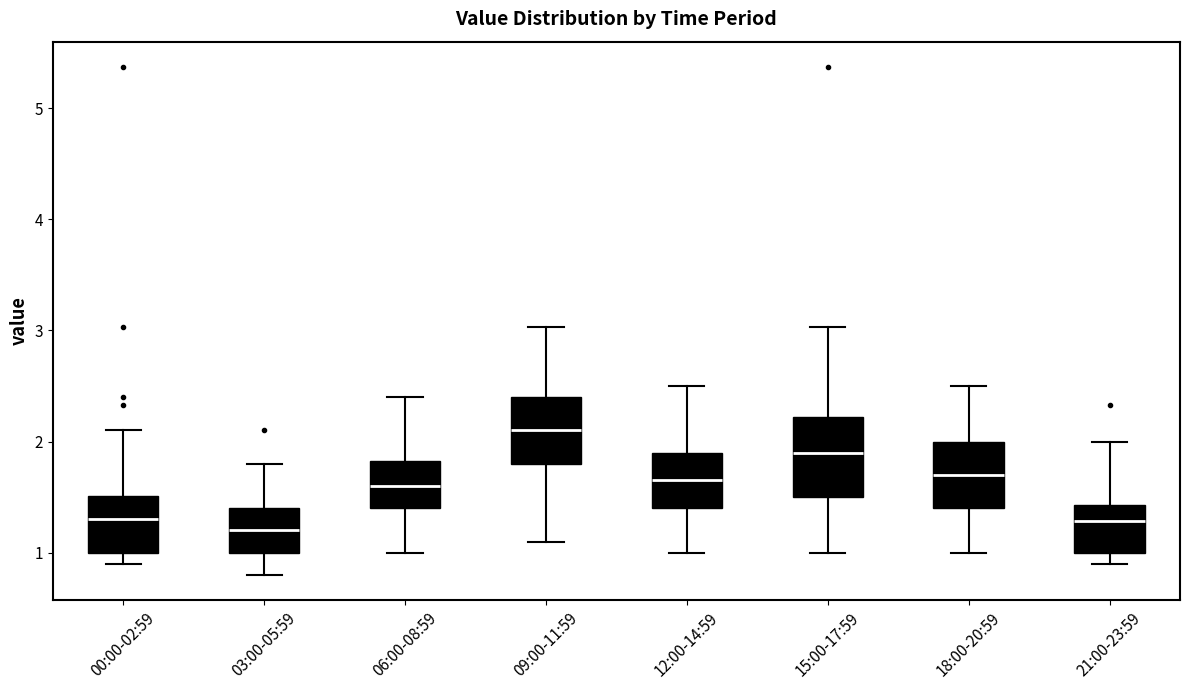

Where is the upper edge of the box for 15:00-17:59 on the y-axis? The values are not printed on the chart, so give them approximately, as read against the axis.

2.2